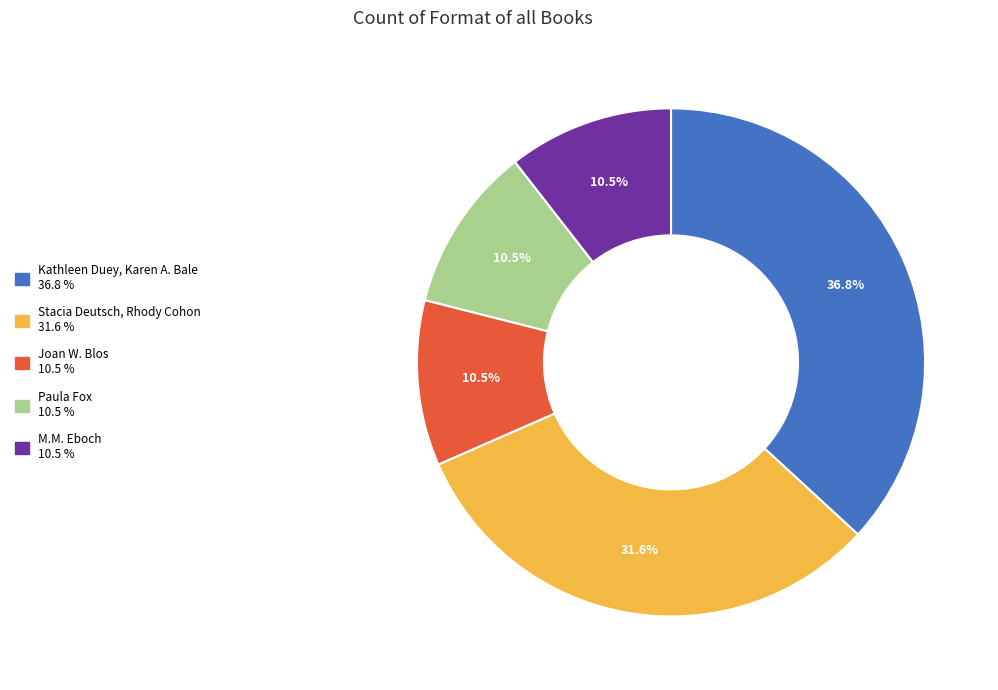

Is there a majority slice in this chart?

No